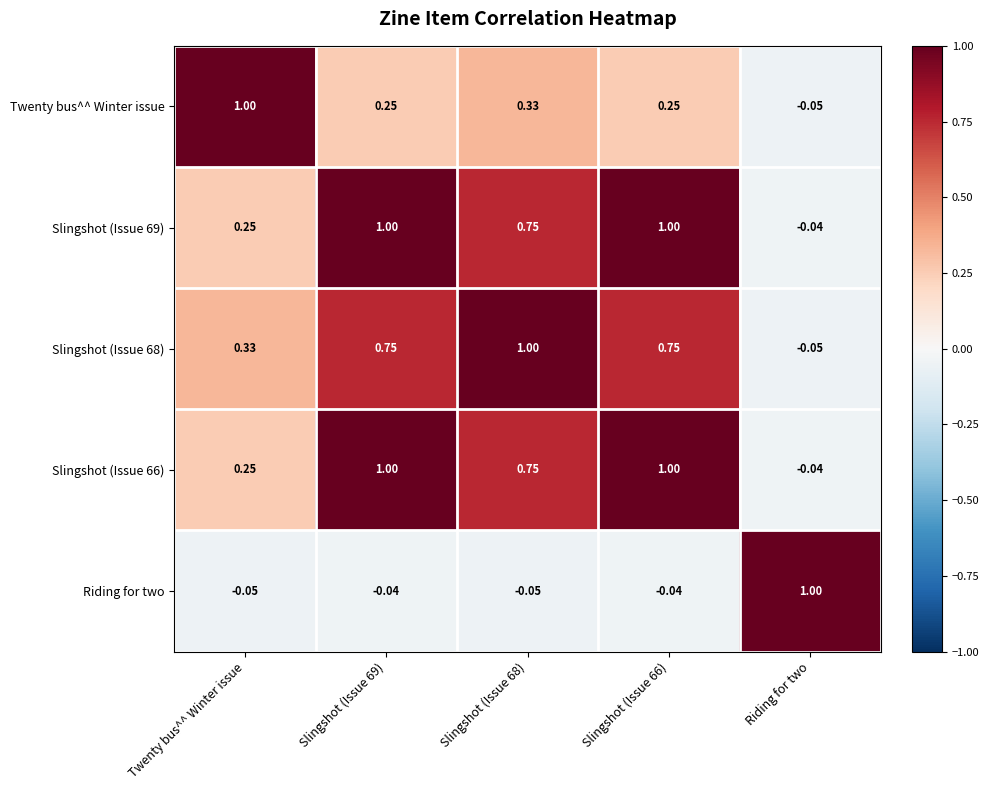

Which category has the lowest value in the Slingshot (Issue 66) series?

Riding for two